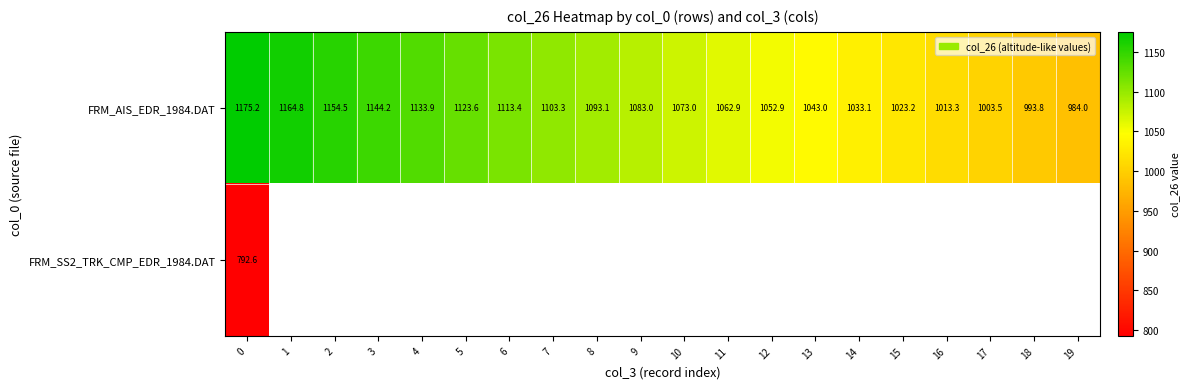

Is the value of FRM_SS2_TRK_CMP_EDR_1984.DAT at 18 greater than the value of FRM_AIS_EDR_1984.DAT at 12?

No